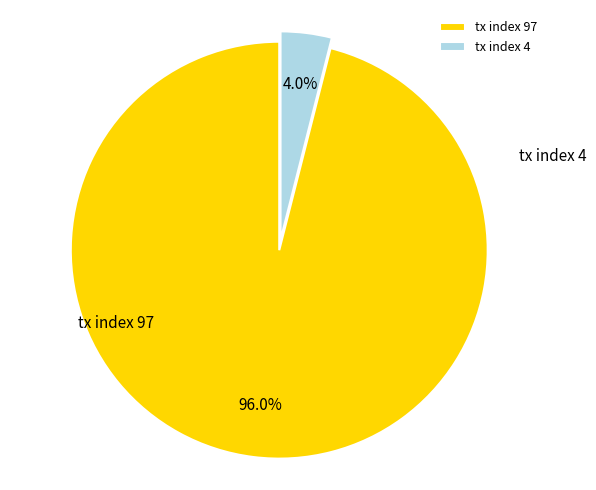

To the nearest percent, what is the average slice percentage?

50%